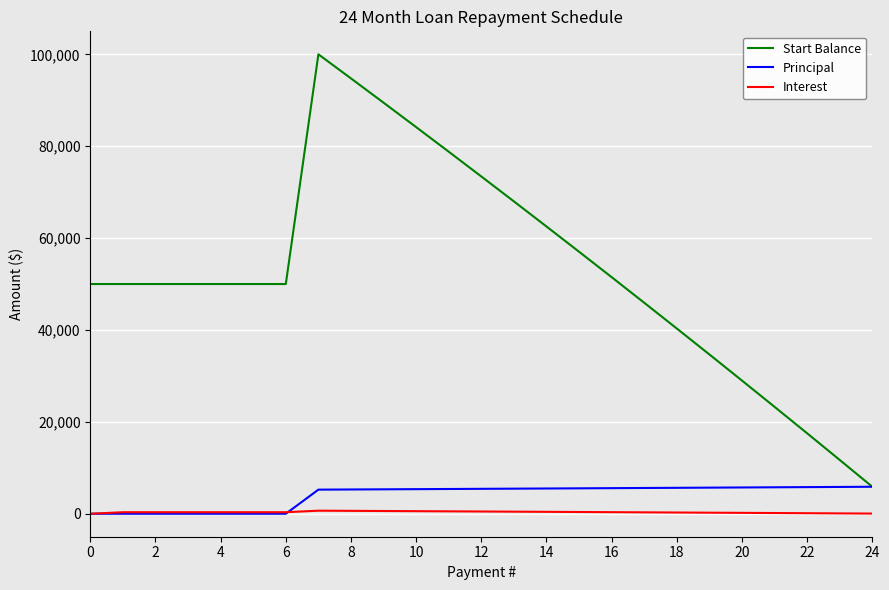

Rank the series by their maximum value, from lowest to highest.

Interest, Principal, Start Balance